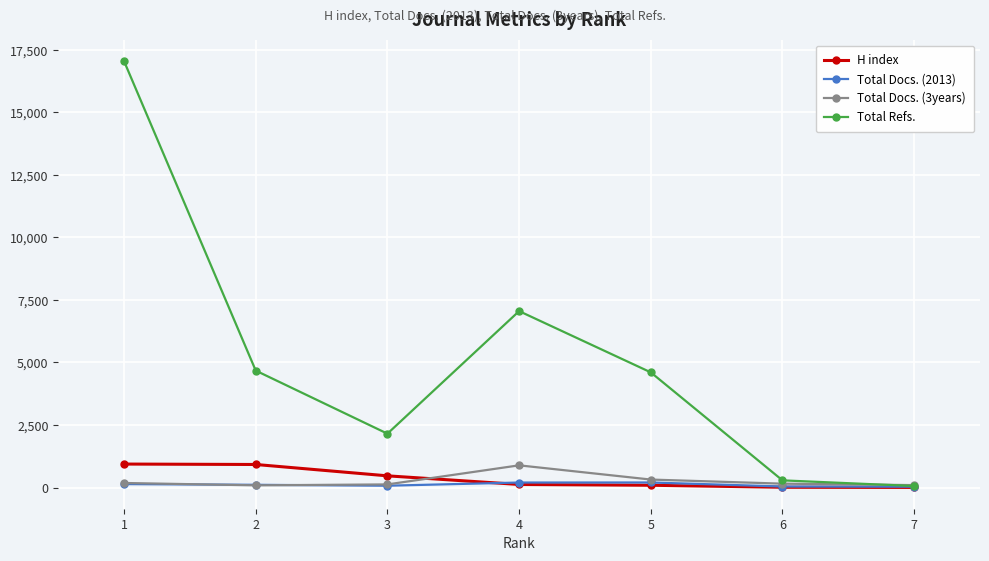

What is the maximum value for H index?

938